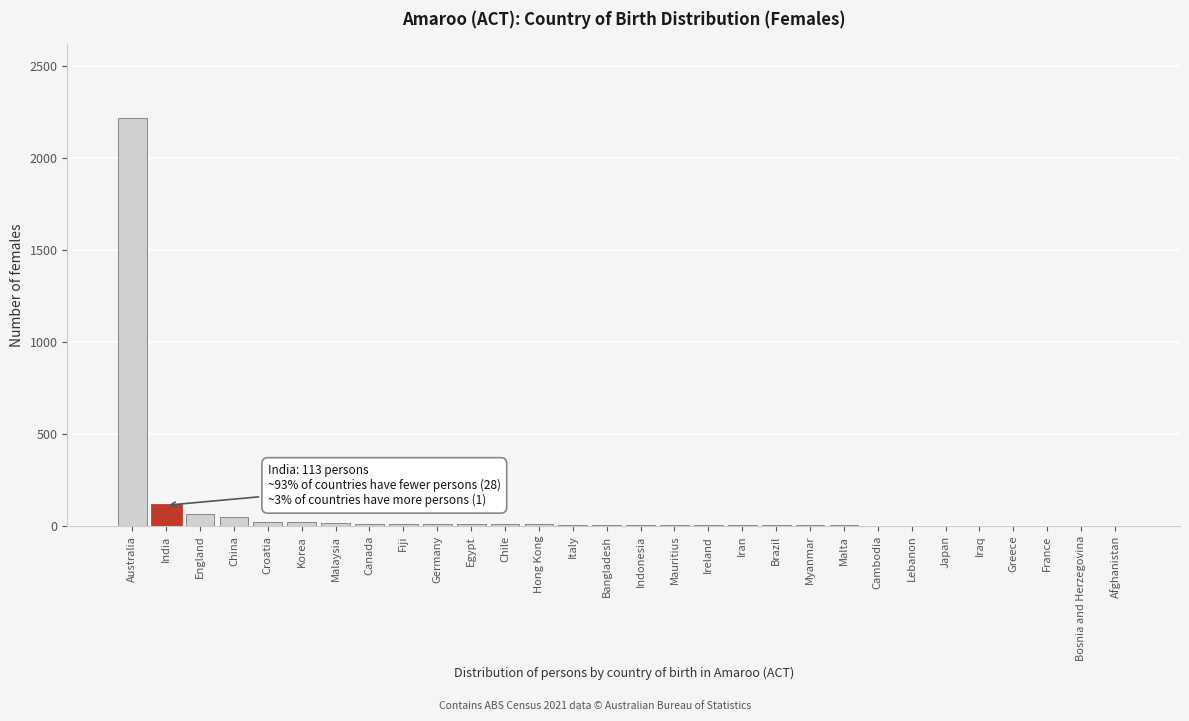

What is the change in value from Australia to Japan?

-2221